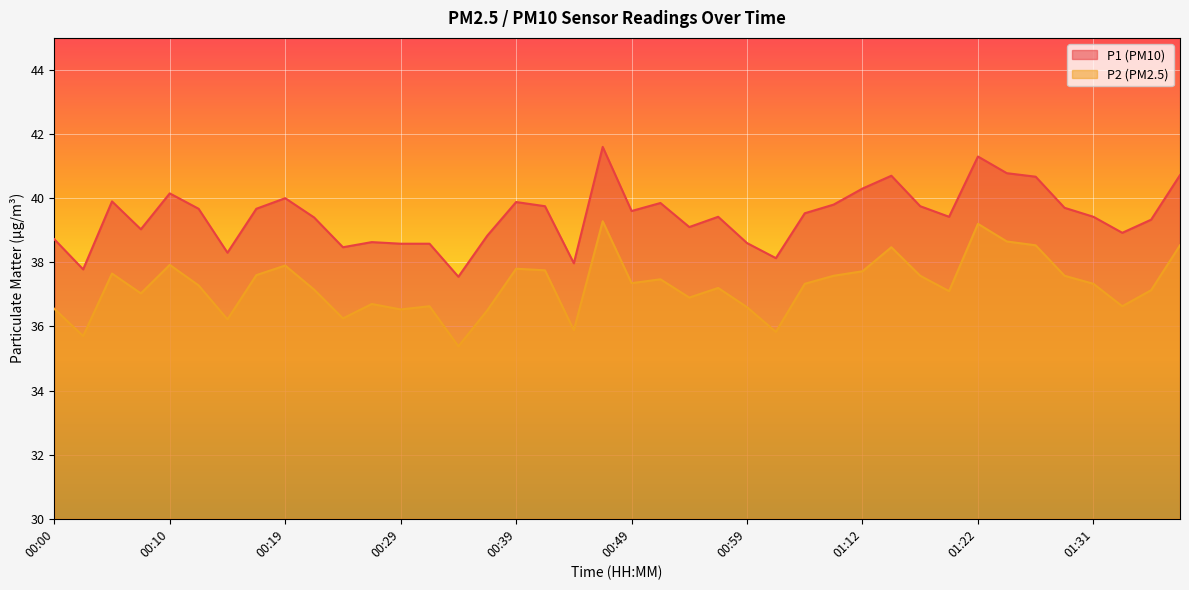

How many interior local valleys does the P1 series have?

11